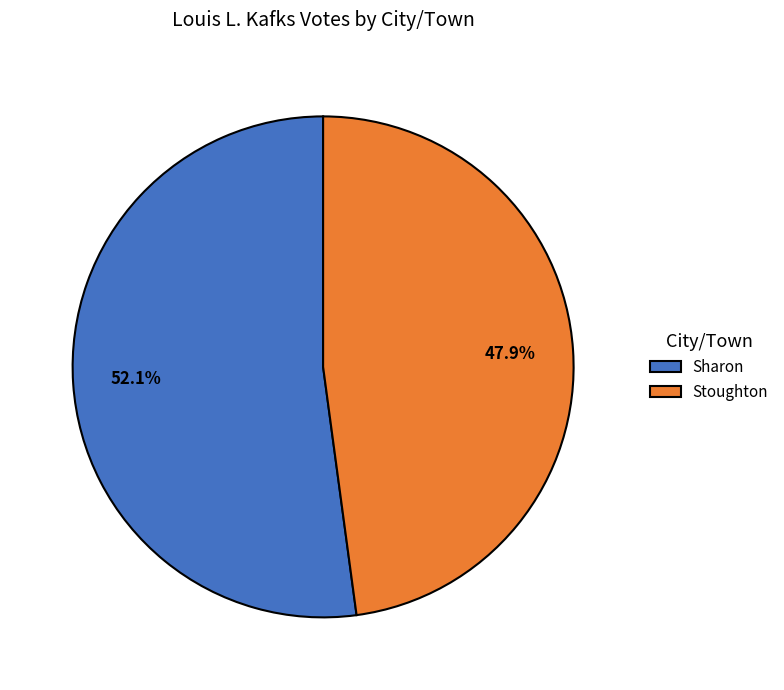

To the nearest percent, what portion does Sharon represent?

52%